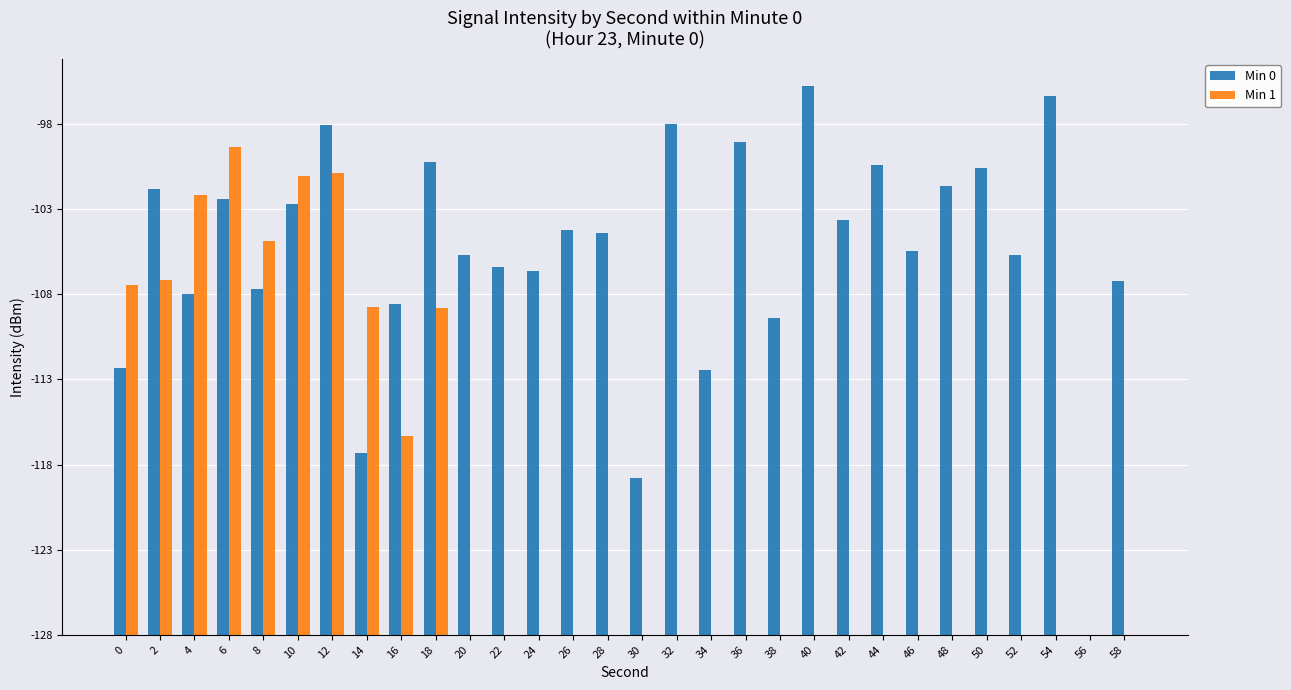

What is the value of the Min 0 bar at the 16th from the left?

9.2